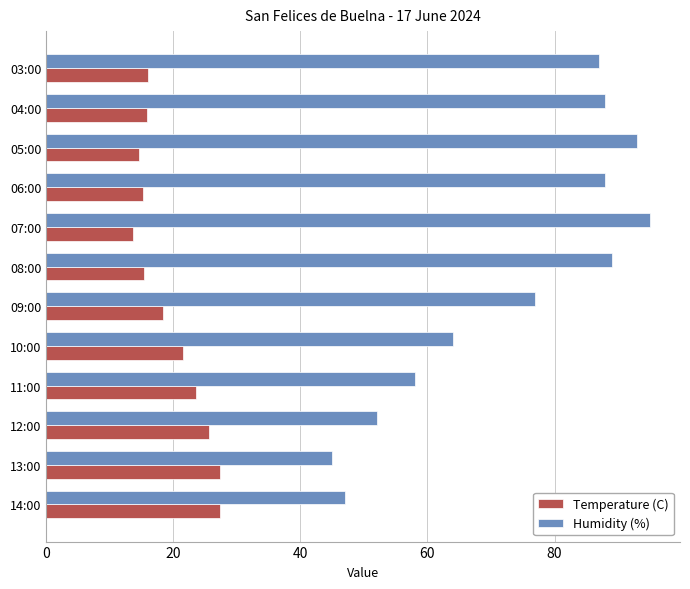

What value does the Temperature (C) series have at 04:00?

15.8